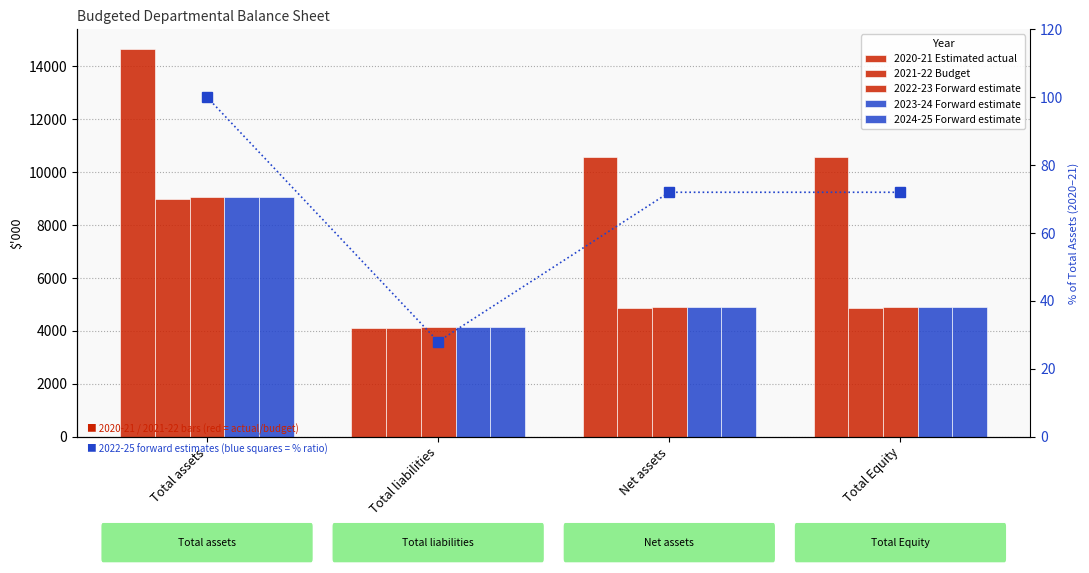

What is the greatest value displayed?

14671.0